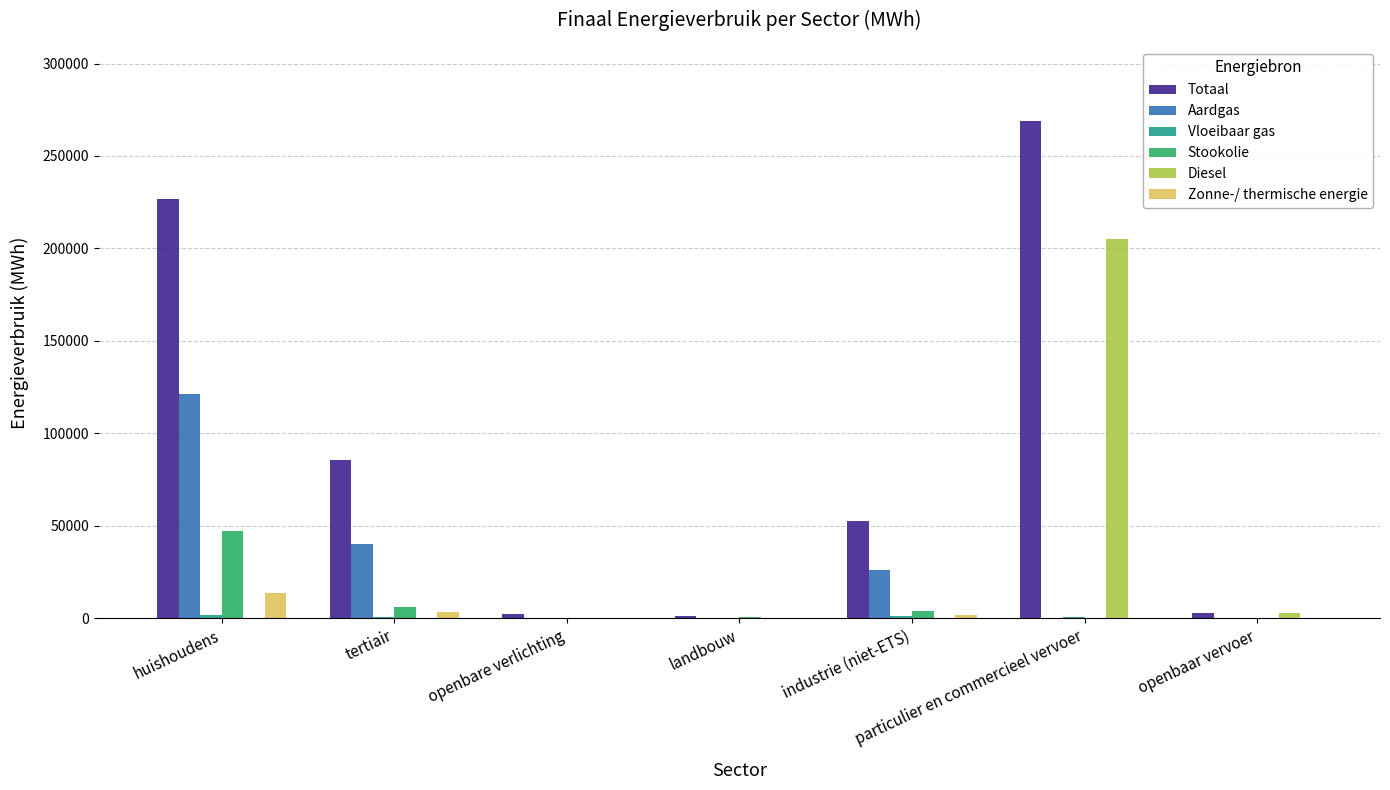

Which series changed the most between tertiair and industrie (niet-ETS)?

Totaal